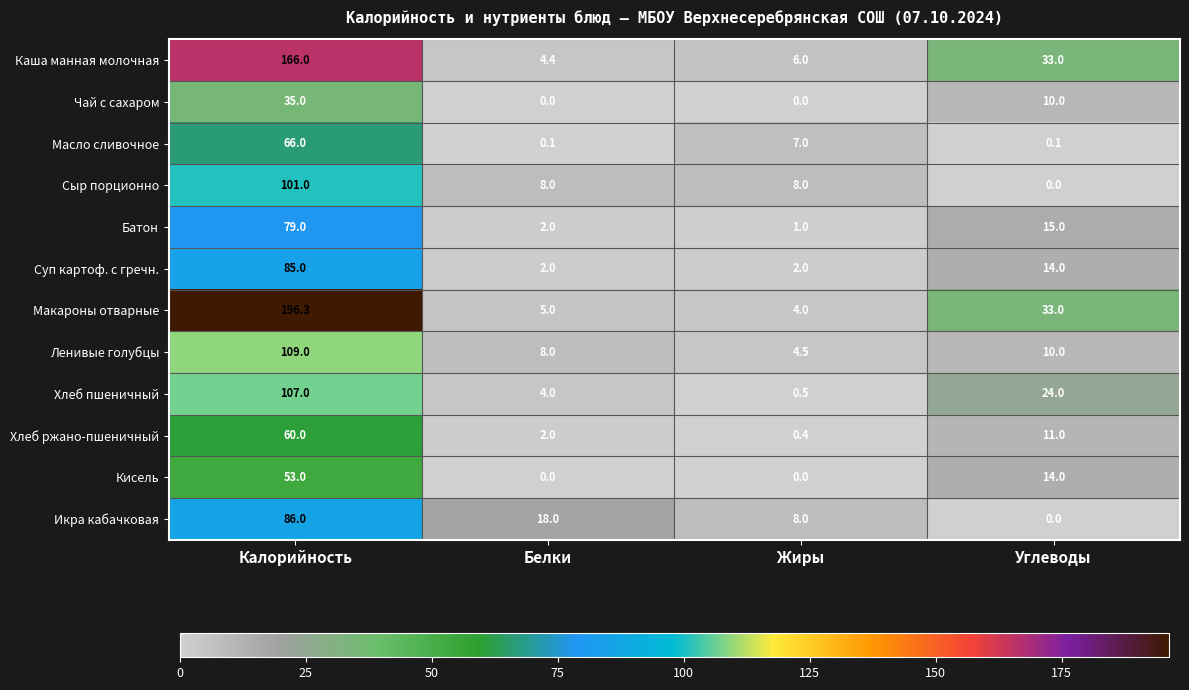

Count the number of data series in this chart.

12